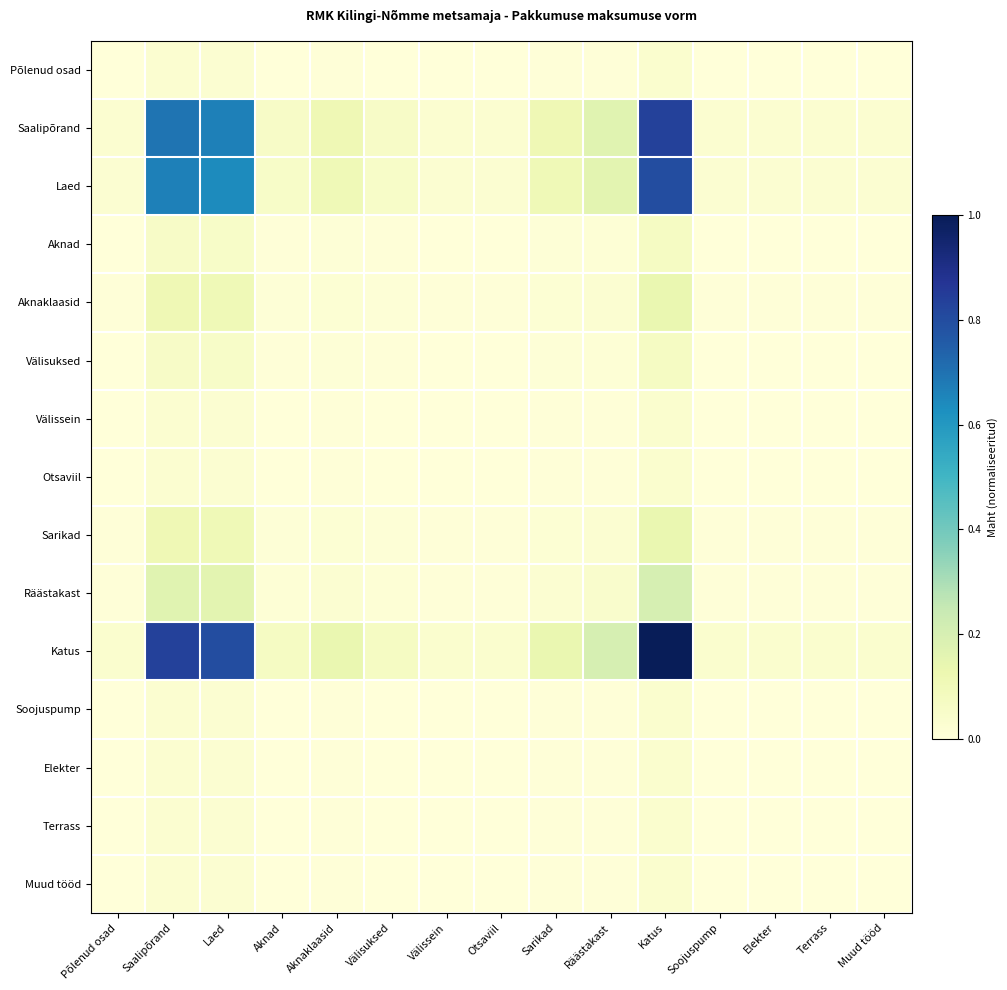

What is the greatest value displayed?

1.0